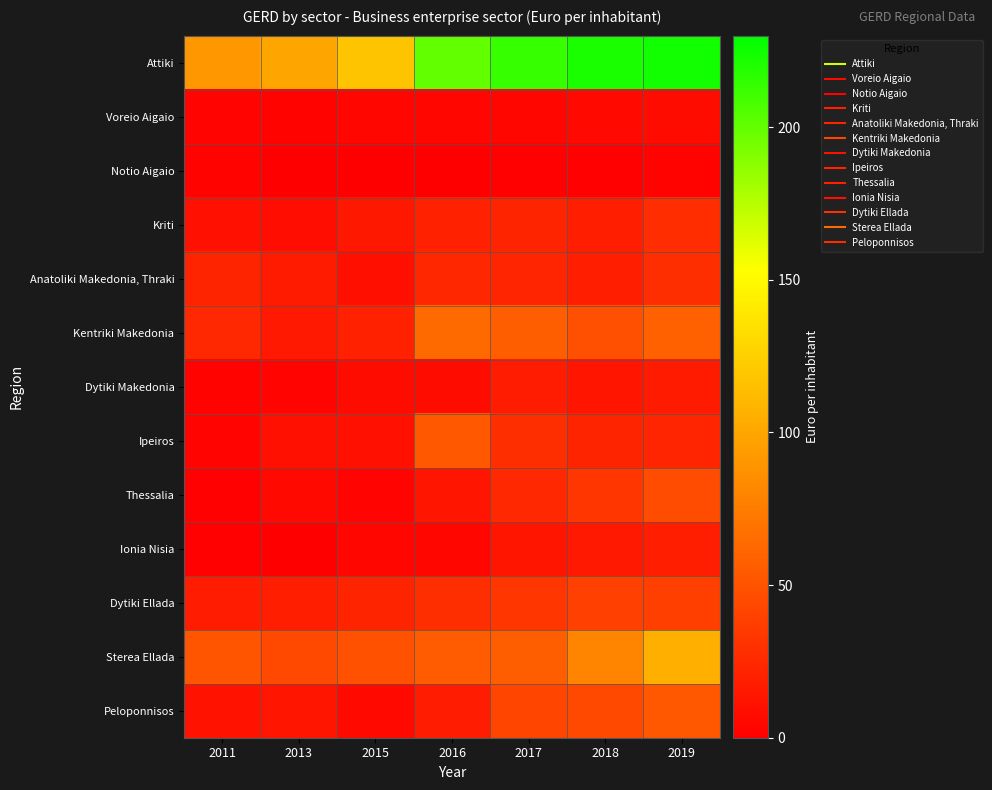

What is the total value across all series at 2013?

238.0